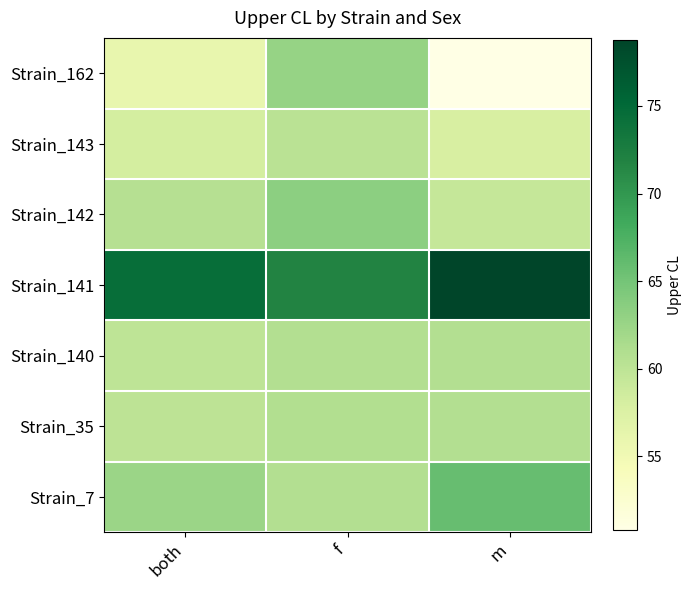

Which series has the largest total across all categories?

Strain_141